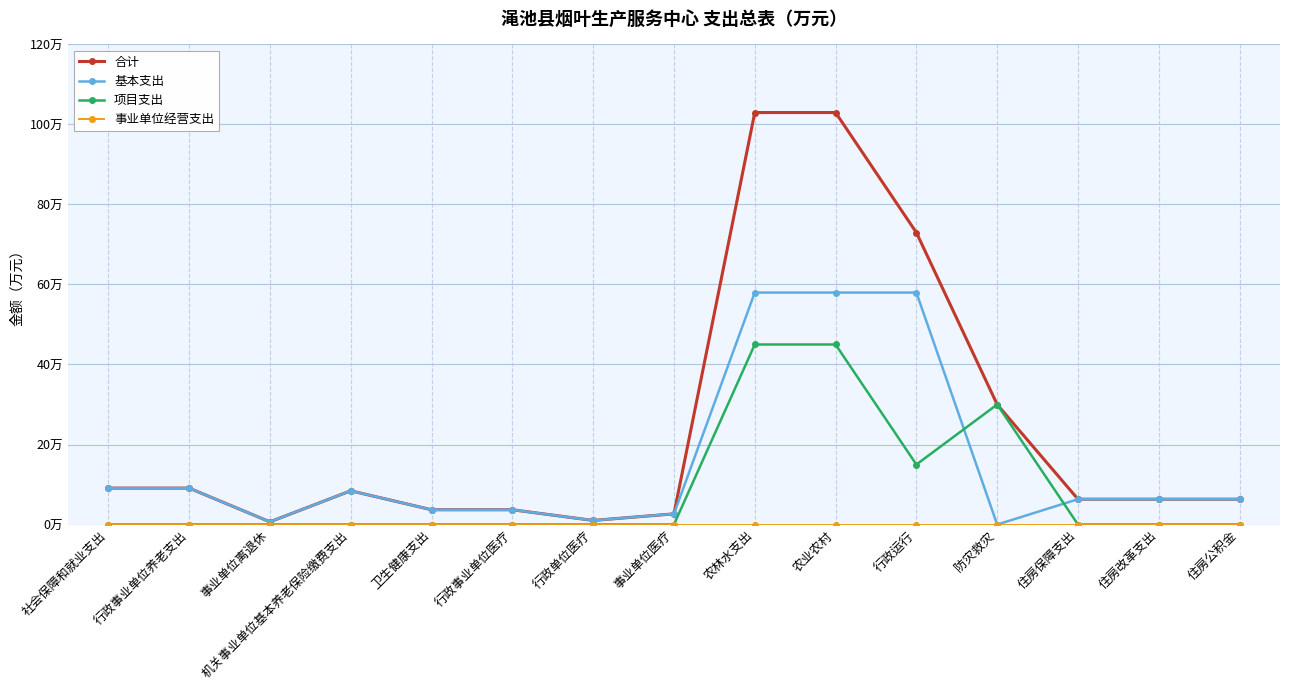

What is the spread (max minus min) of values at 住房保障支出?

6.3